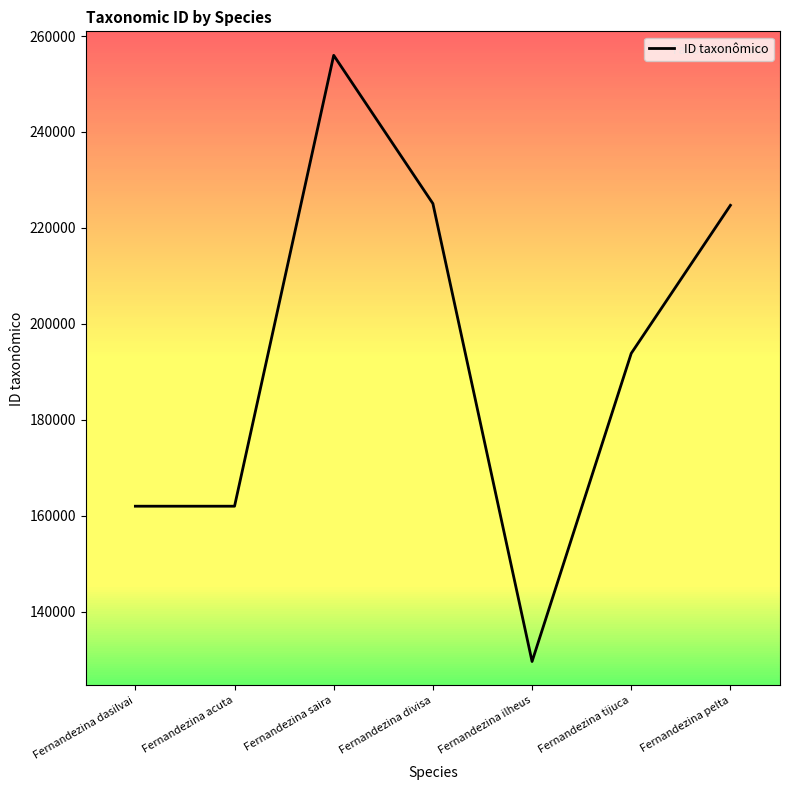

What is the difference between the values at Fernandezina tijuca and Fernandezina dasilvai?

31849